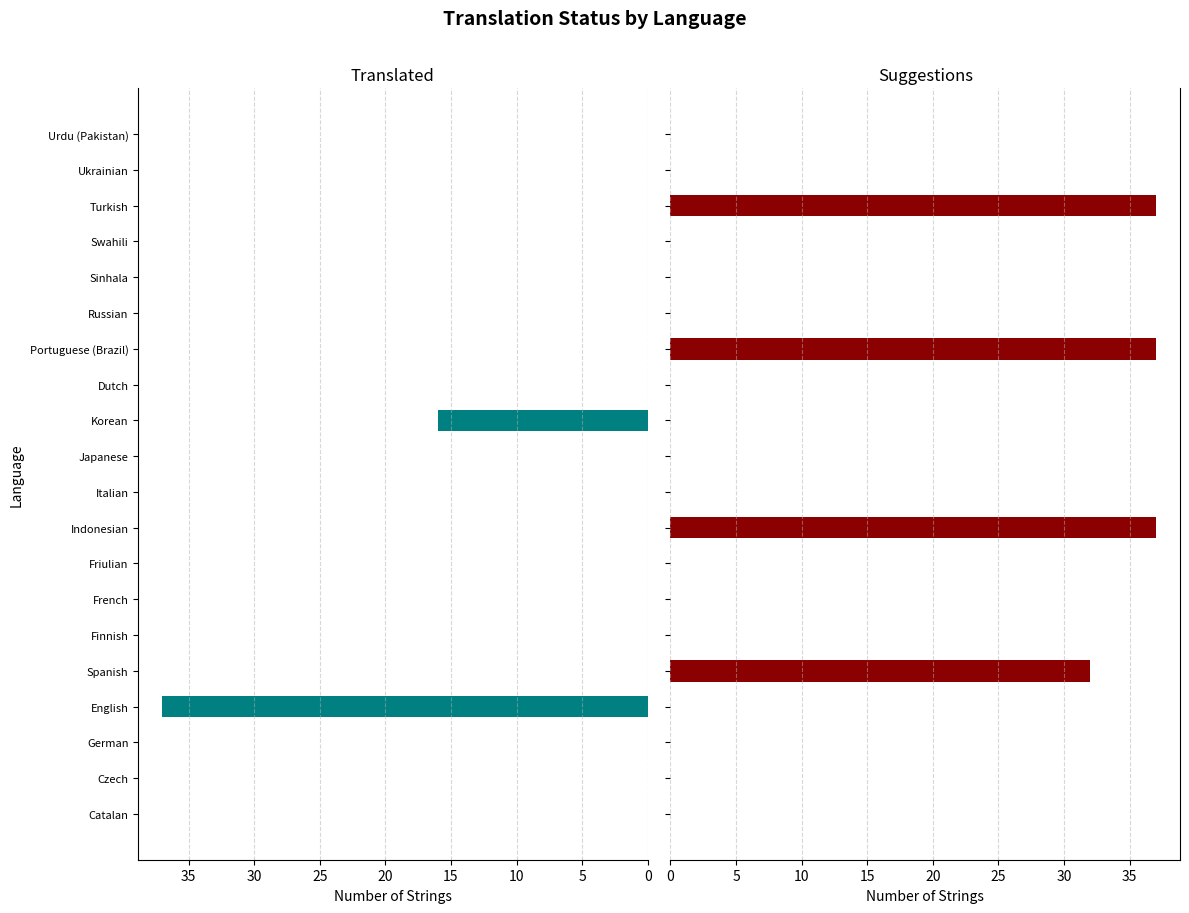

Is it true that suggestions equals 22 at Italian?

False